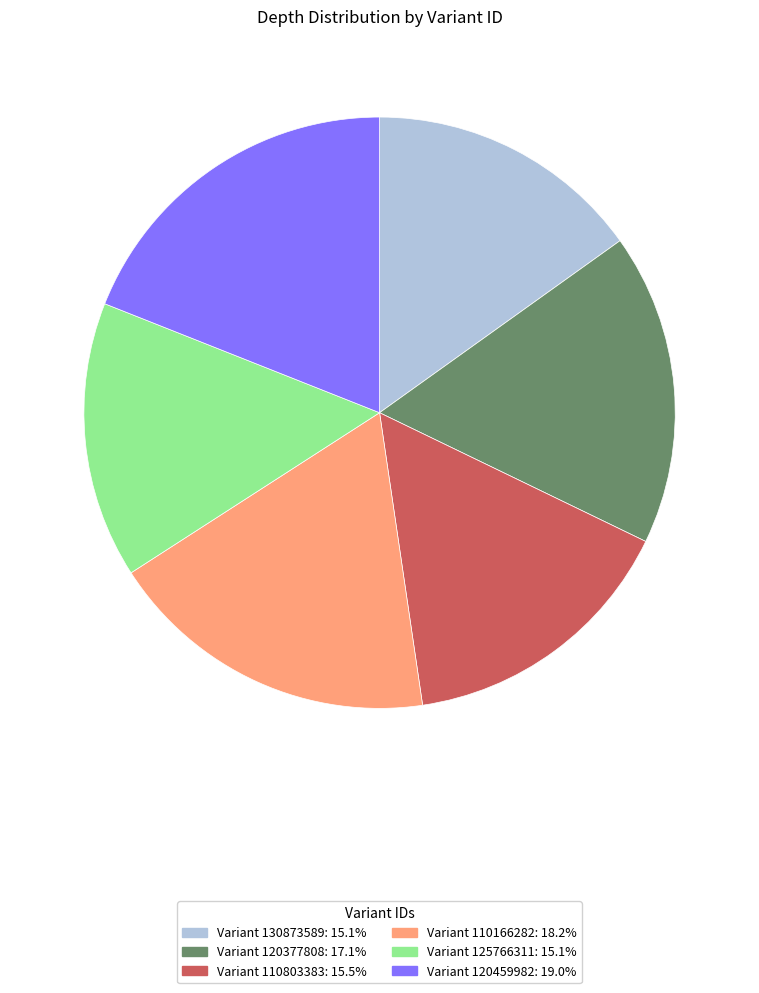

What is the ratio of the value at Variant 125766311: 15.1% to the value at Variant 120459982: 19.0%?

0.8